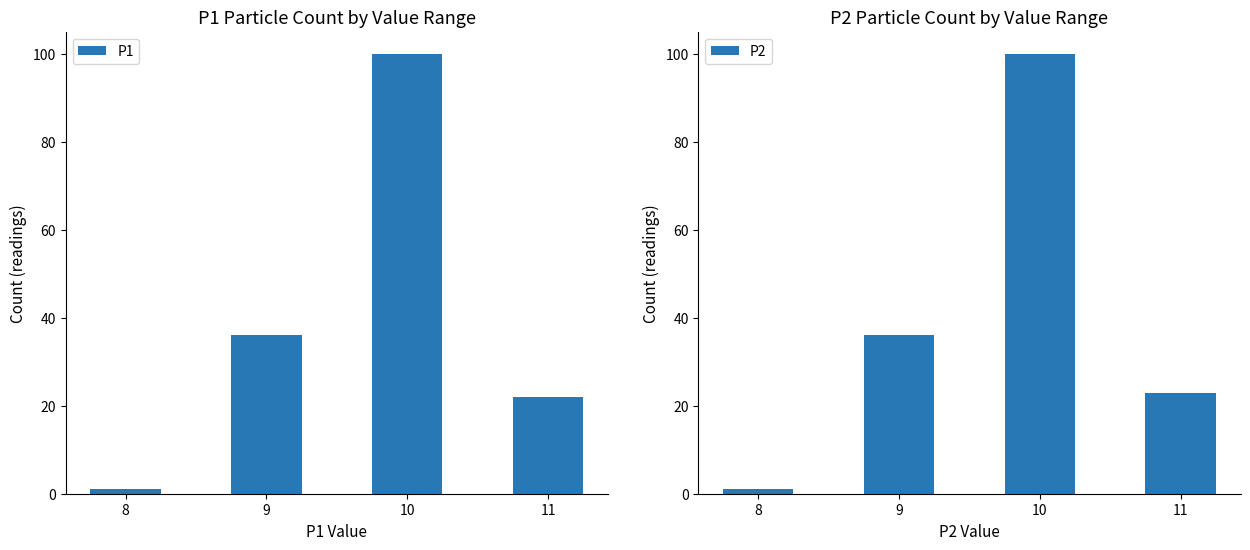

True or false: P2 has a value of 23 at 11.

True